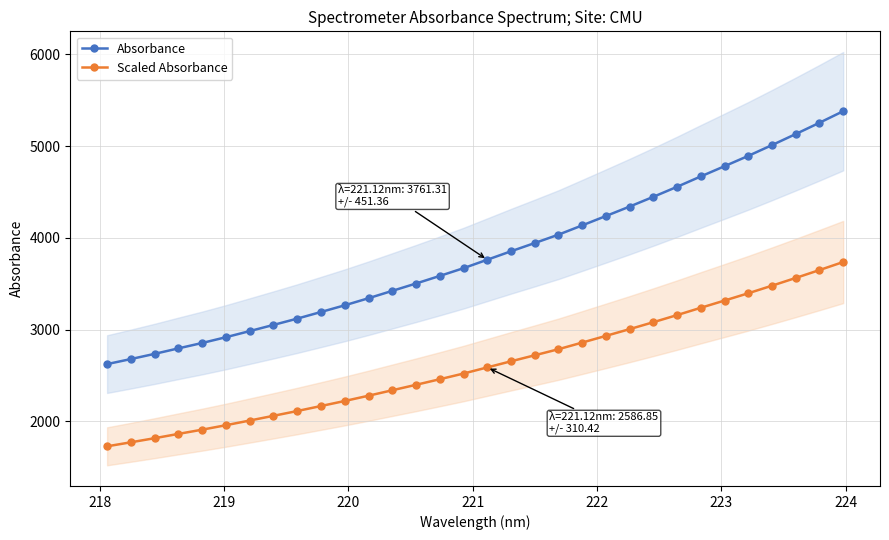

True or false: Absorbance and Scaled Absorbance cross at least once.

False